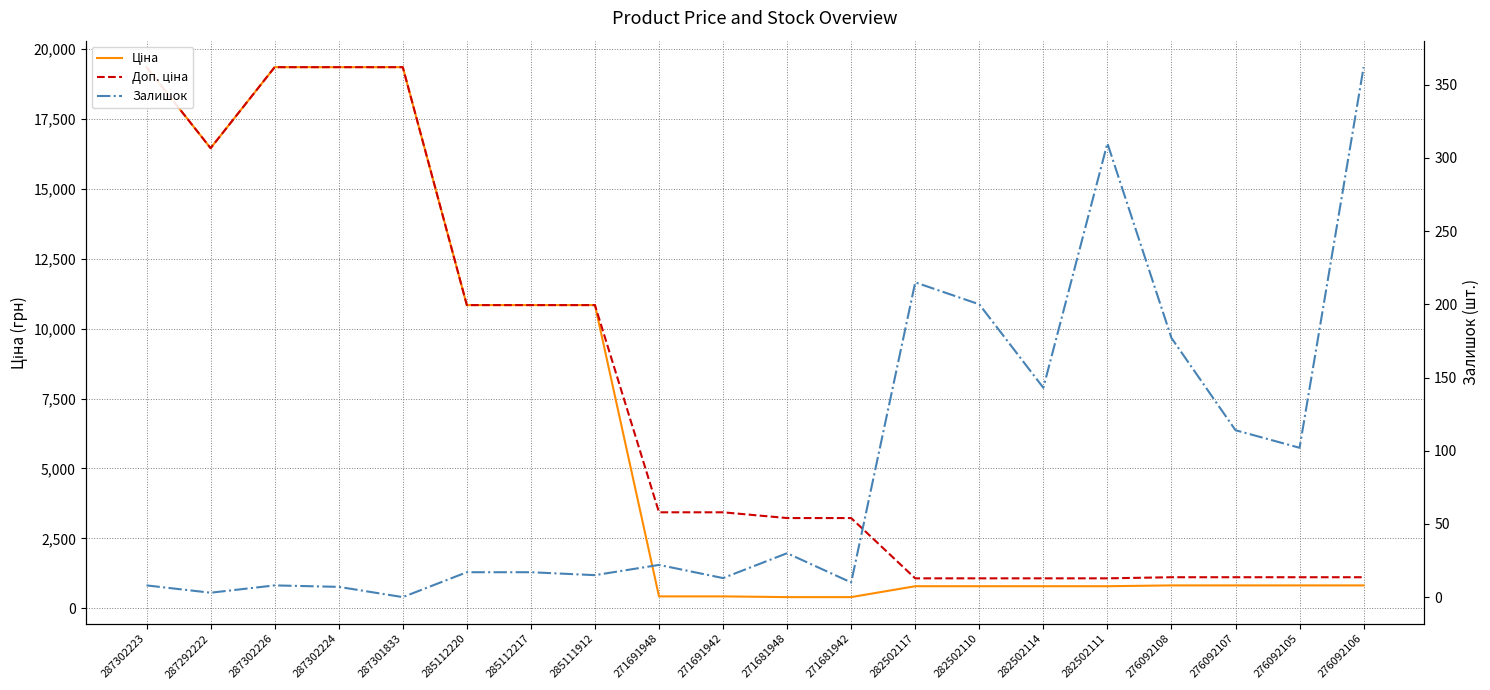

What value does the Залишок series have at 282502111?

310.0